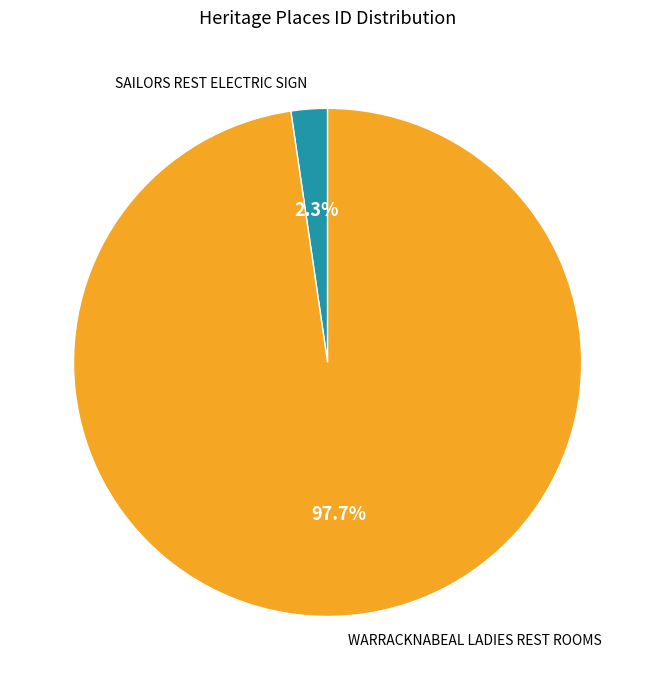

Rank the categories by value from highest to lowest.

WARRACKNABEAL LADIES REST ROOMS, SAILORS REST ELECTRIC SIGN